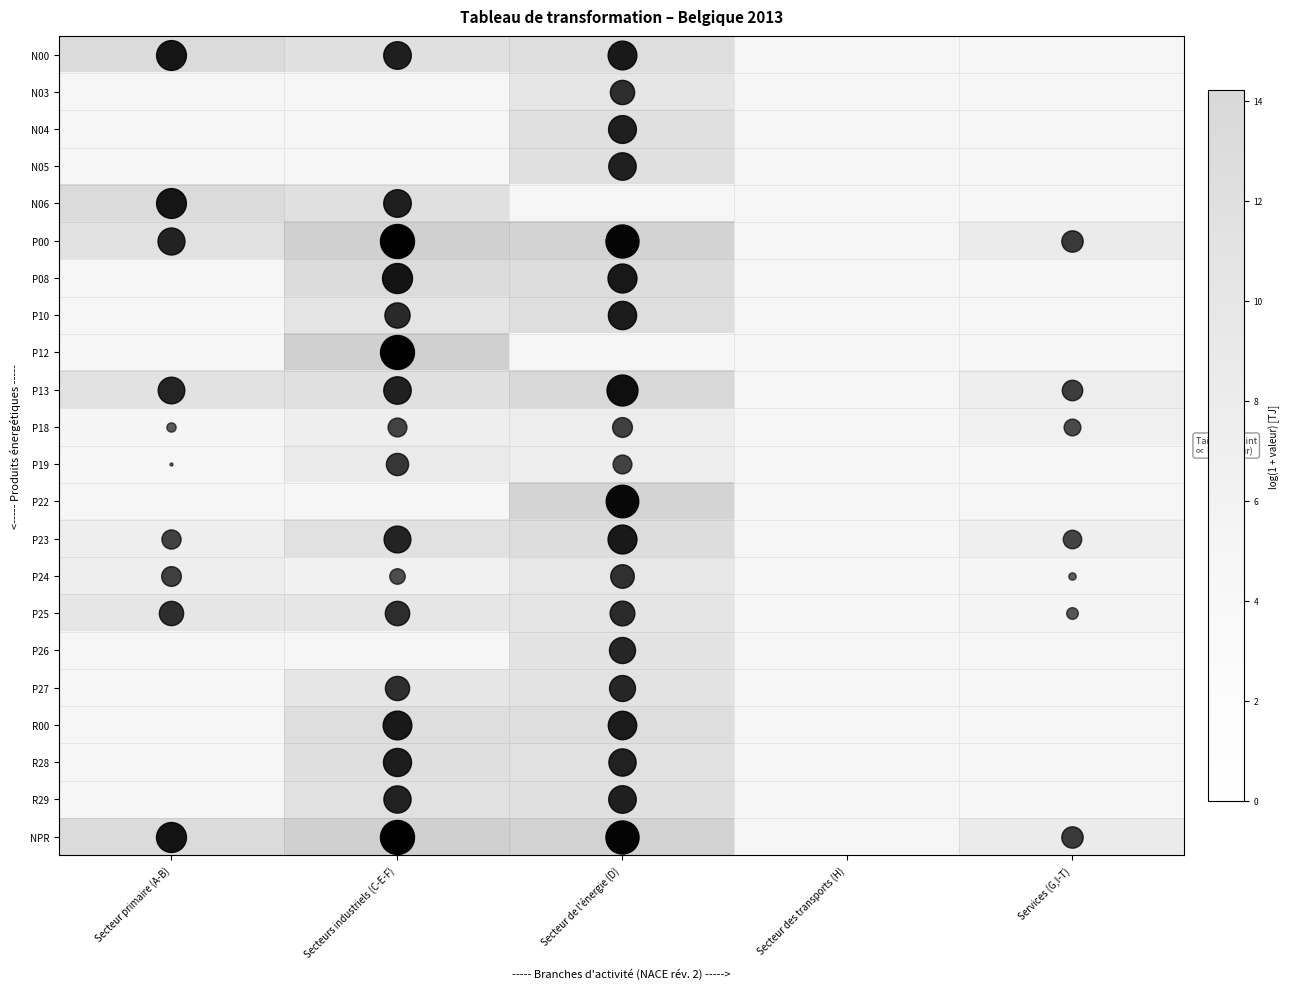

At Secteur des transports (H), list the series in order from largest to smallest.

N00, N03, N04, N05, N06, P00, P08, P10, P12, P13, P18, P19, P22, P23, P24, P25, P26, P27, R00, R28, R29, NPR